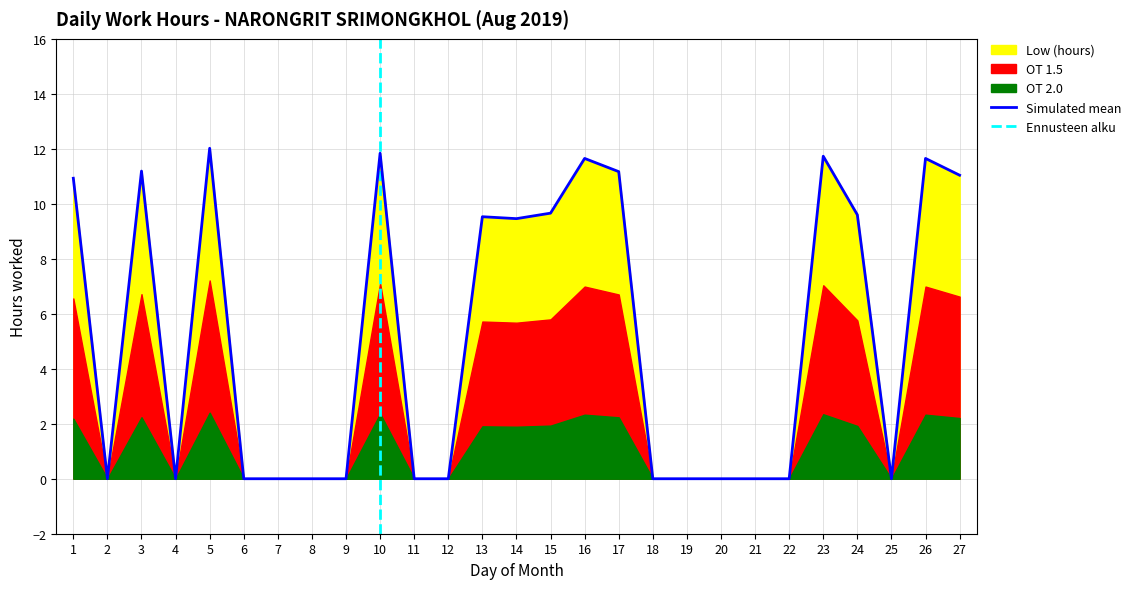

True or false: Simulated mean has a value of 0.0 at 22.

True